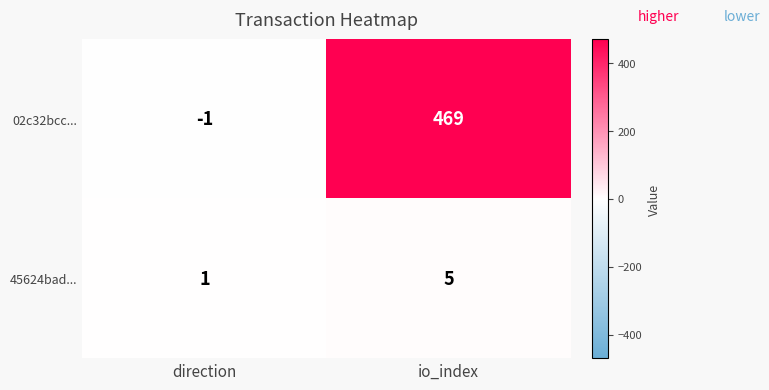

Reading left to right, extract all data points from this chart.

02c32bcc...: -1	469
45624bad...: 1	5